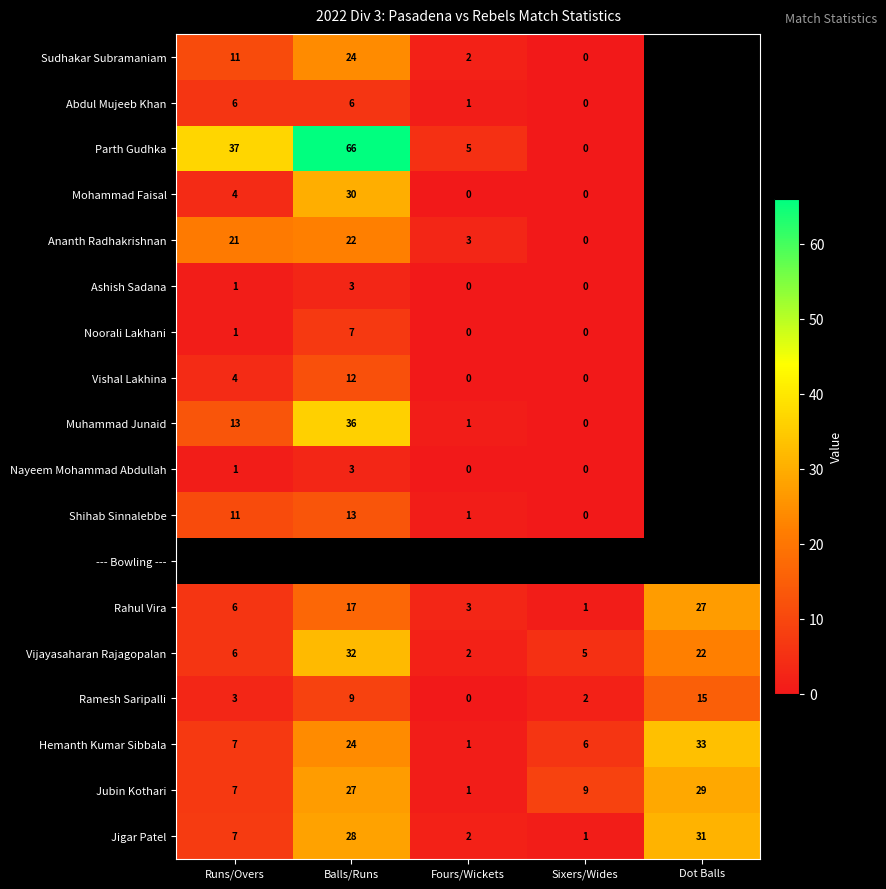

What is the spread (max minus min) of values at Sixers/Wides?

9.0